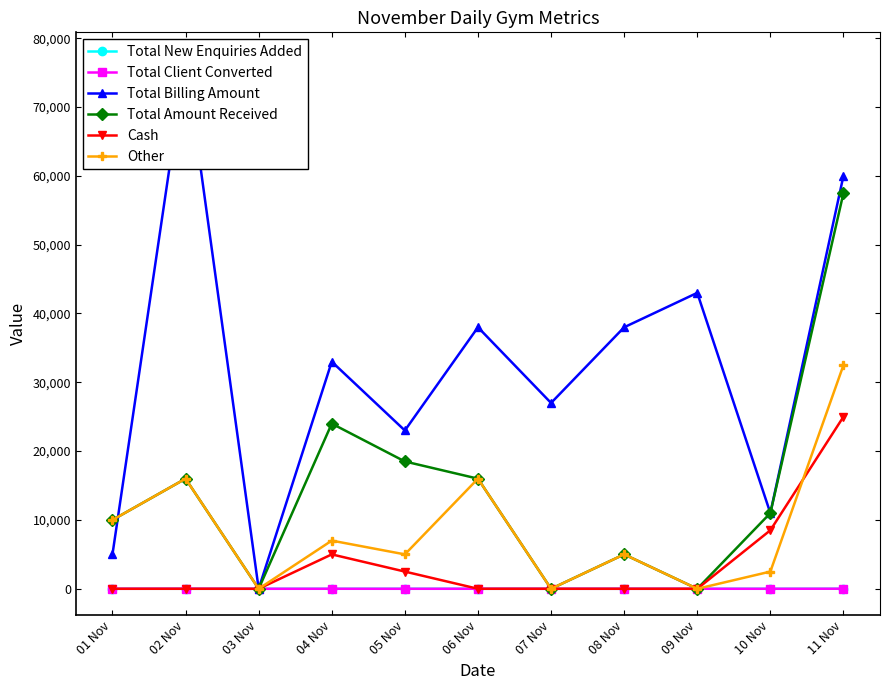

How many intersections are there between Other and Total Client Converted?

4